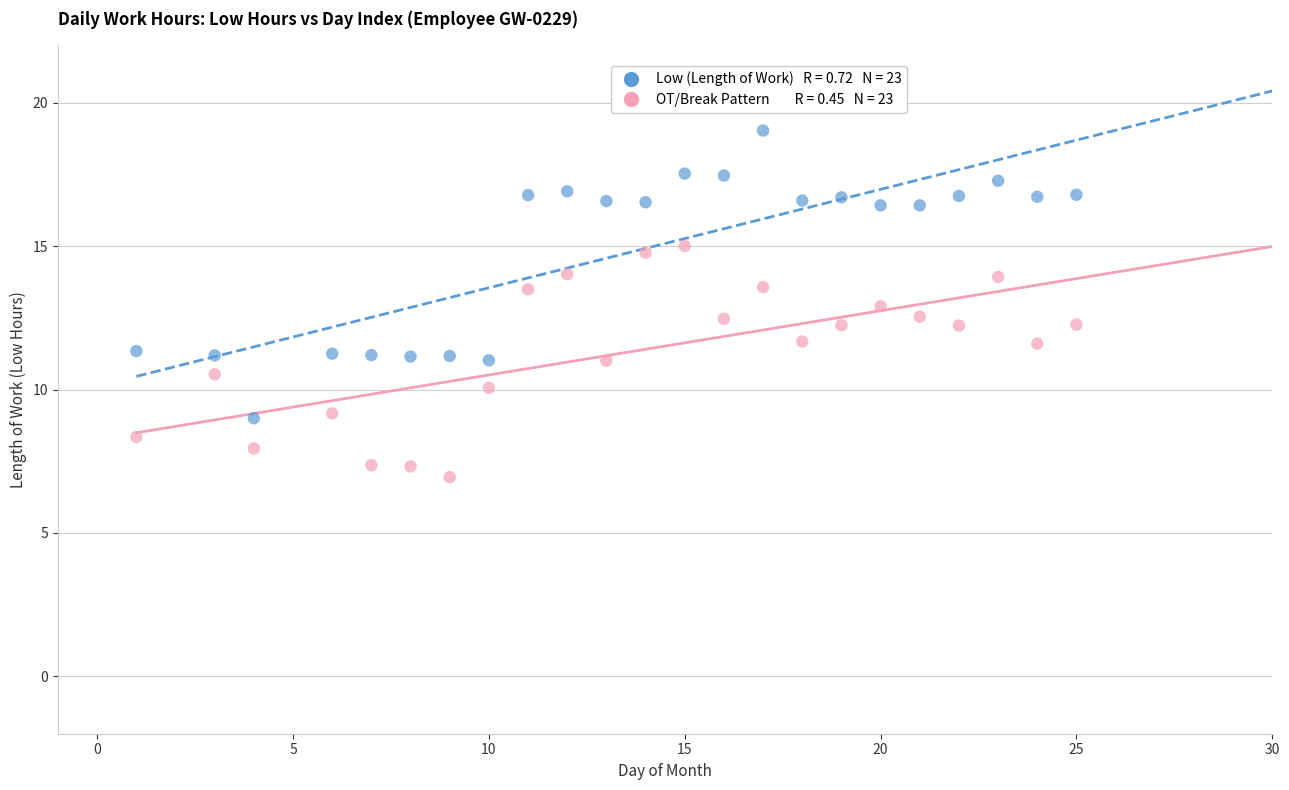

Across all data points, what is the range of X values (max minus min)?

24.0